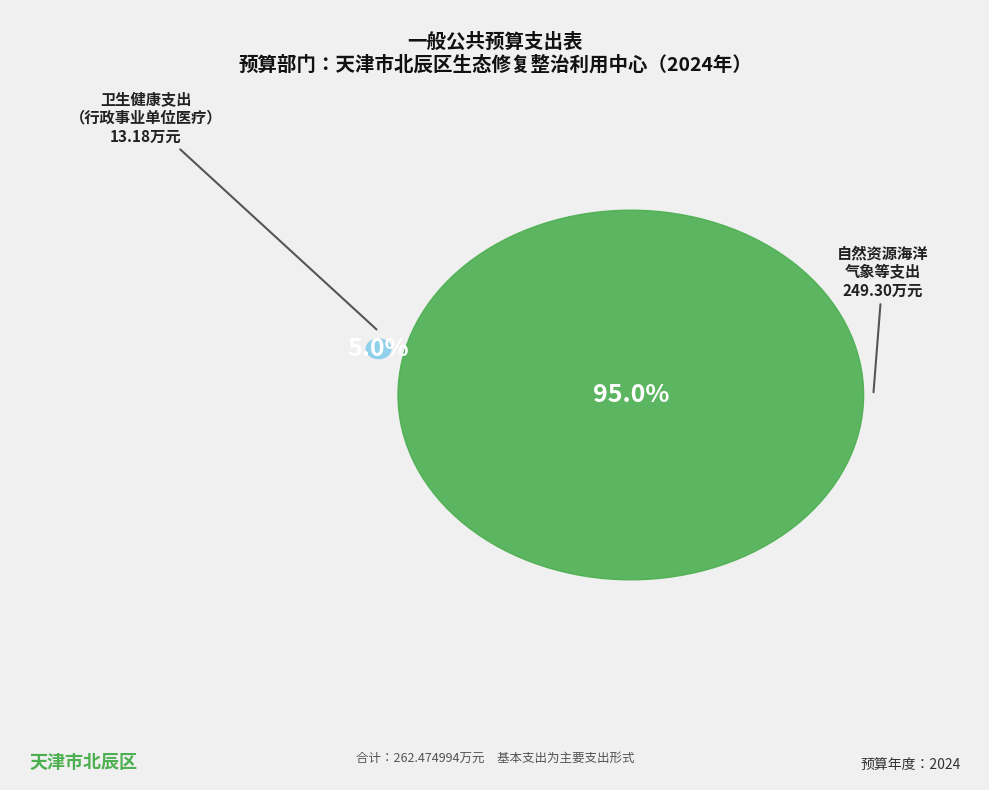

What is the total percentage of 卫生健康支出 and 自然资源海洋气象等支出?

100.0%